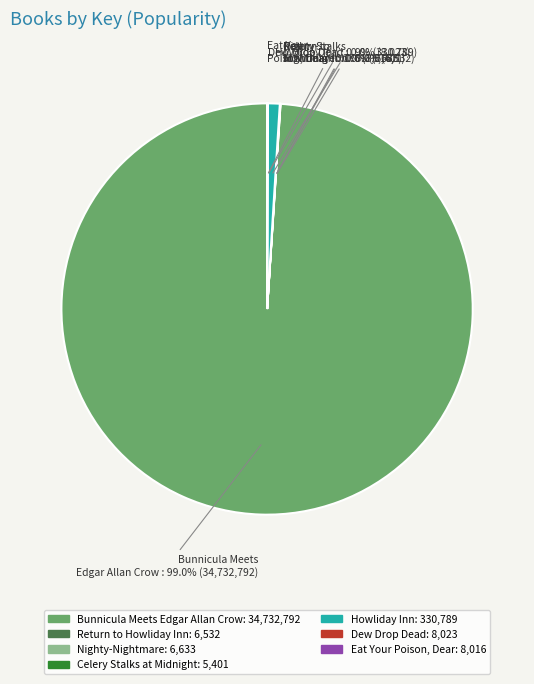

What is the largest slice in the pie chart?

Bunnicula Meets Edgar Allan Crow